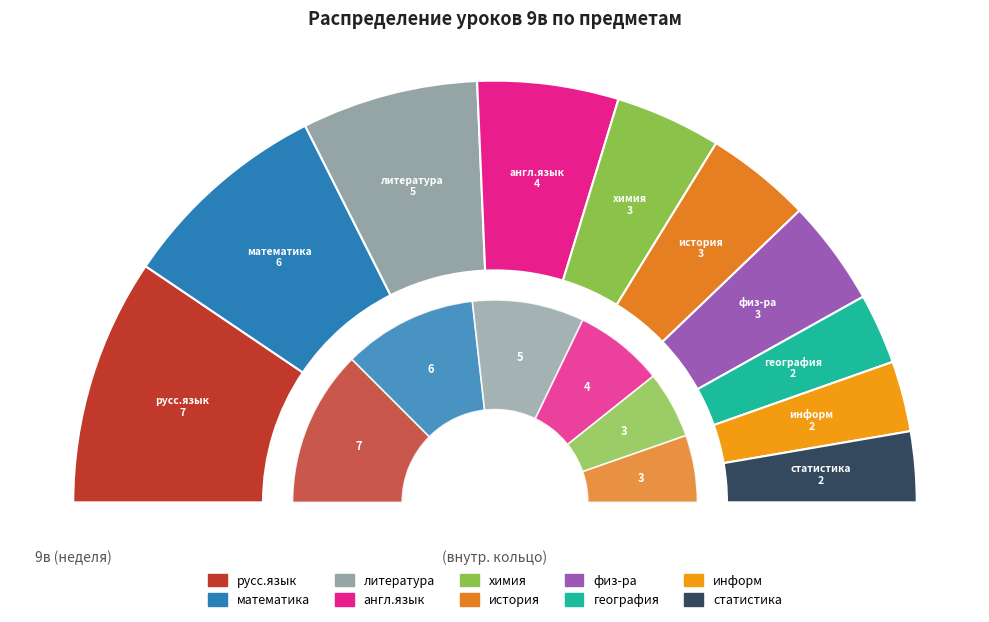

To the nearest percent, what portion does математика represent?

16%